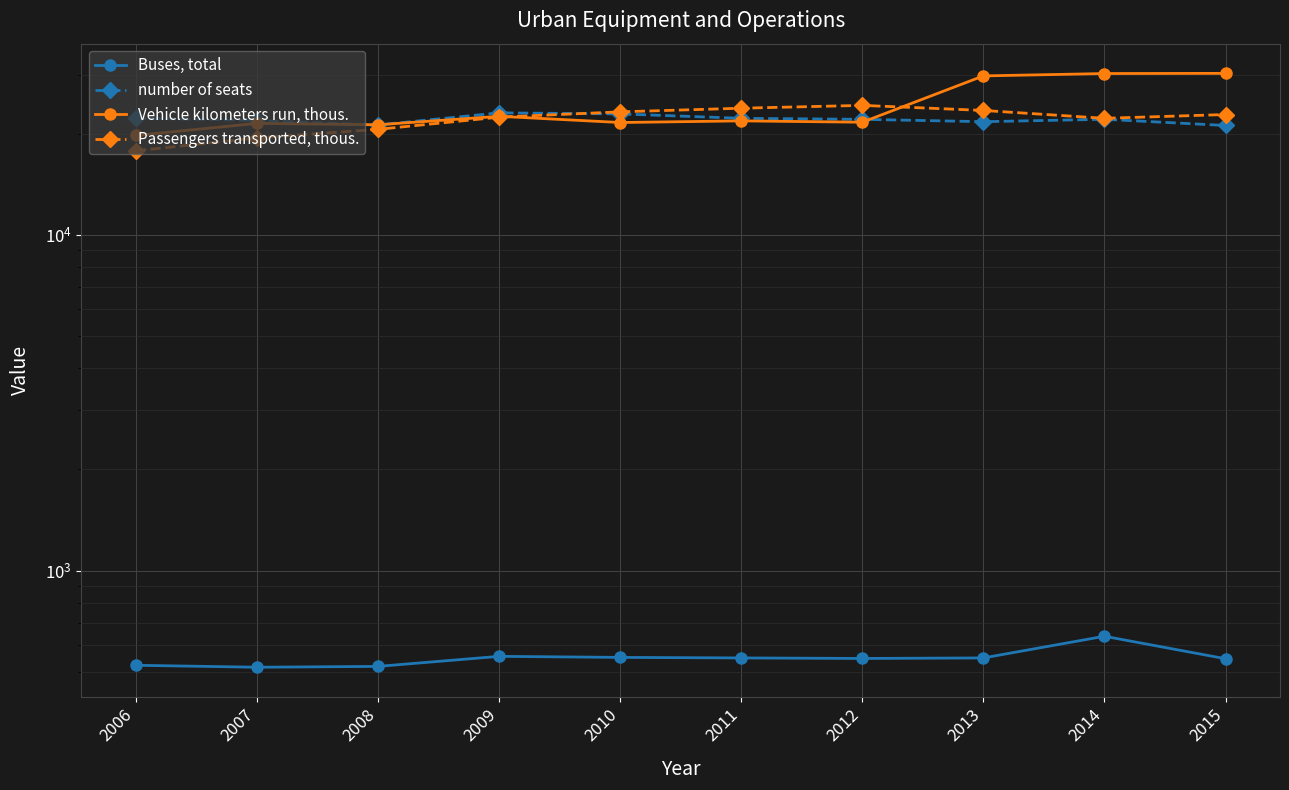

Reading left to right, transcribe all the data shown in this chart.

Buses, total: 522	515	518	555	551	549	547	549	637	546
number of seats: 22283	21926	21253	23096	22931	22249	22093	21738	22100	21181
Vehicle kilometers run, thous.: 19780	21490	21284	22557	21616	21860	21660	29761	30246	30284
Passengers transported, thous.: 17799	19452	20628	22426	23255	23845	24312	23481	22248	22832